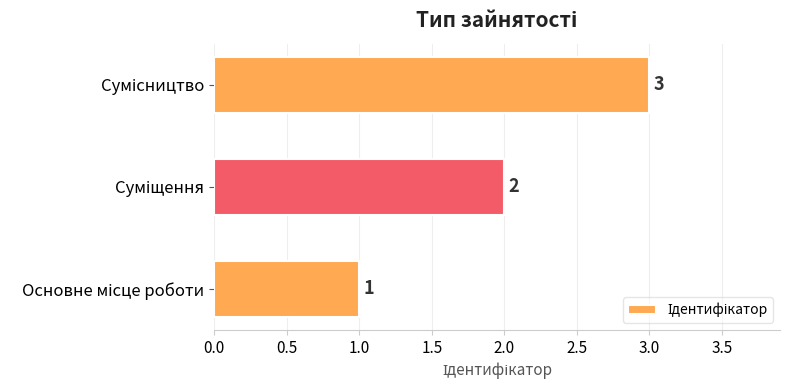

What is the maximum value shown in the chart?

3